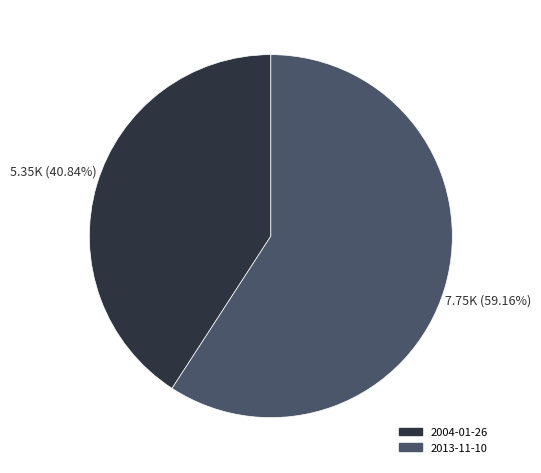

Approximately how many times larger is the value at 2013-11-10 compared to 2004-01-26?

1.4